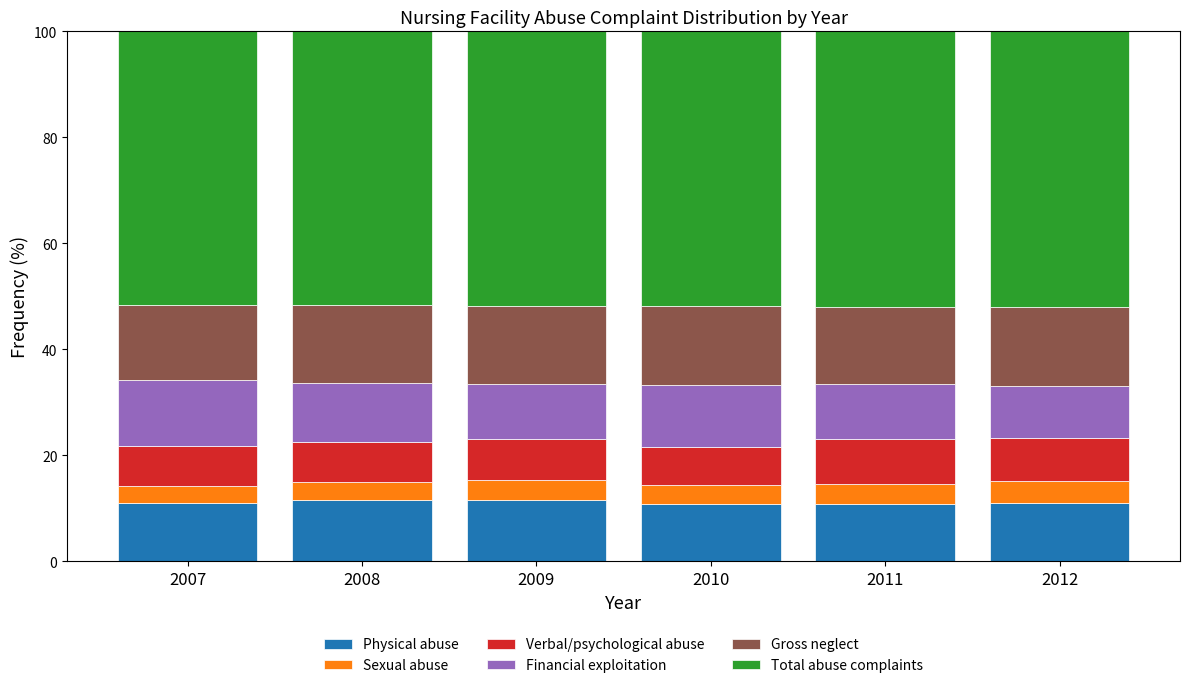

What is the maximum value for Physical abuse?

11.5